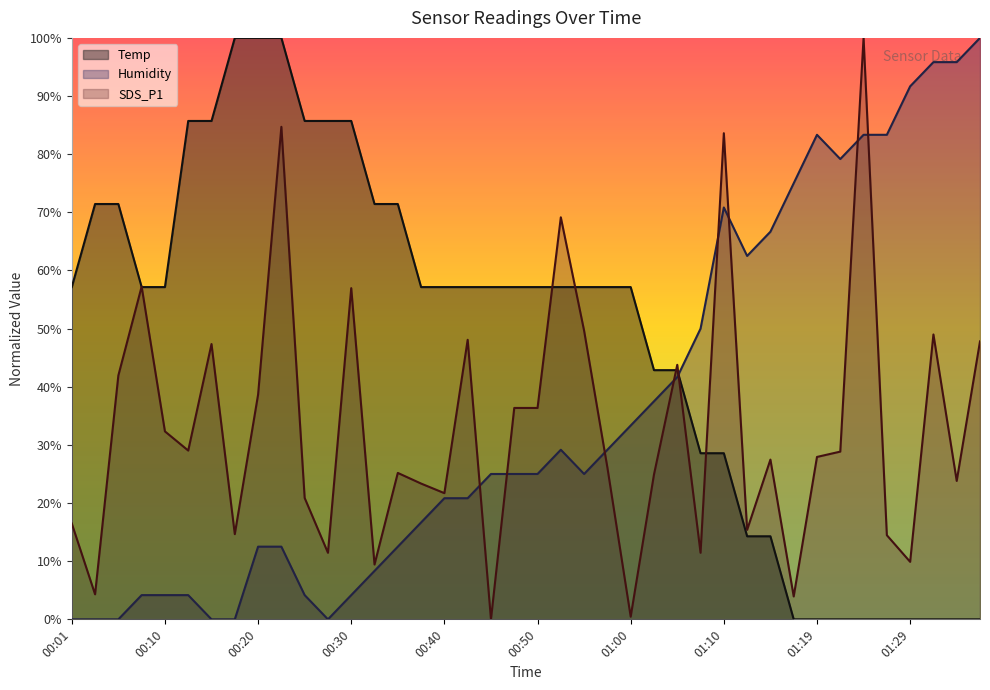

Rank the series by their average value, from lowest to highest.

SDS_P1, Humidity, Temp